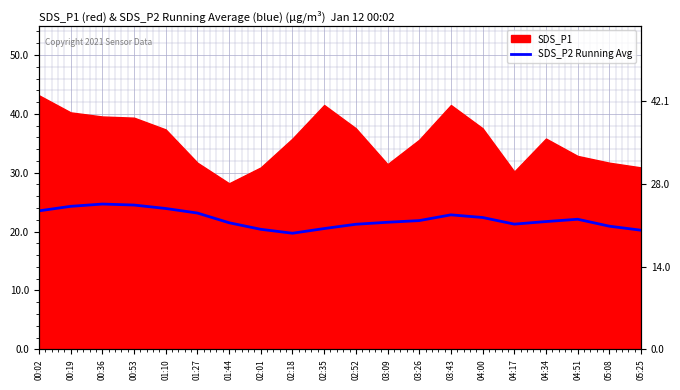

How many values exceed 21?

15